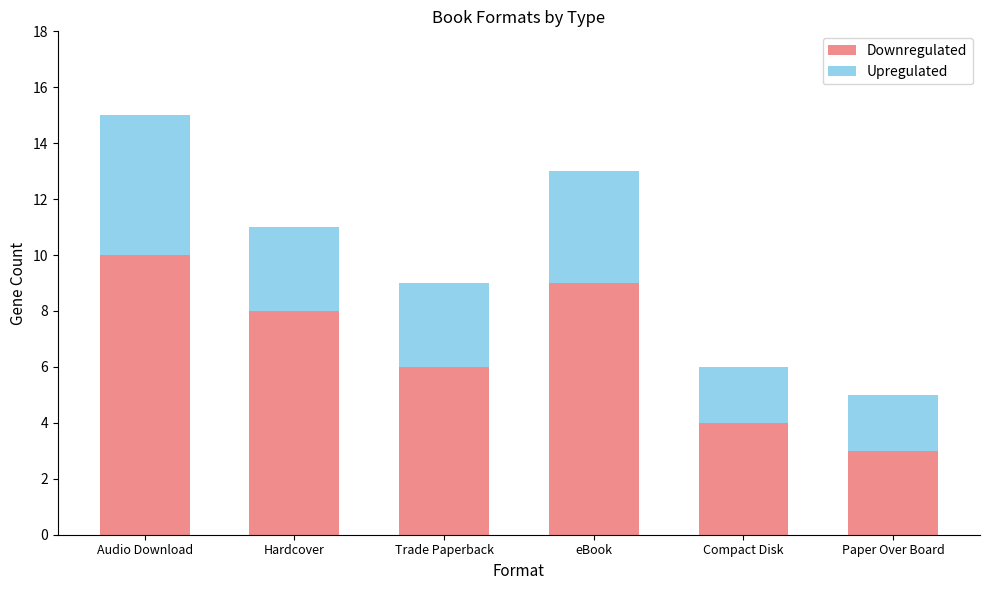

Which category has the highest value in the Downregulated series?

Audio Download